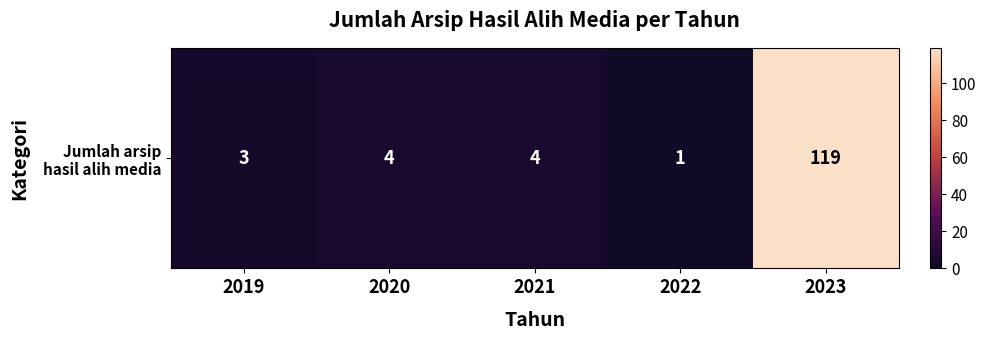

True or false: the data shows 0 at 2022.

False